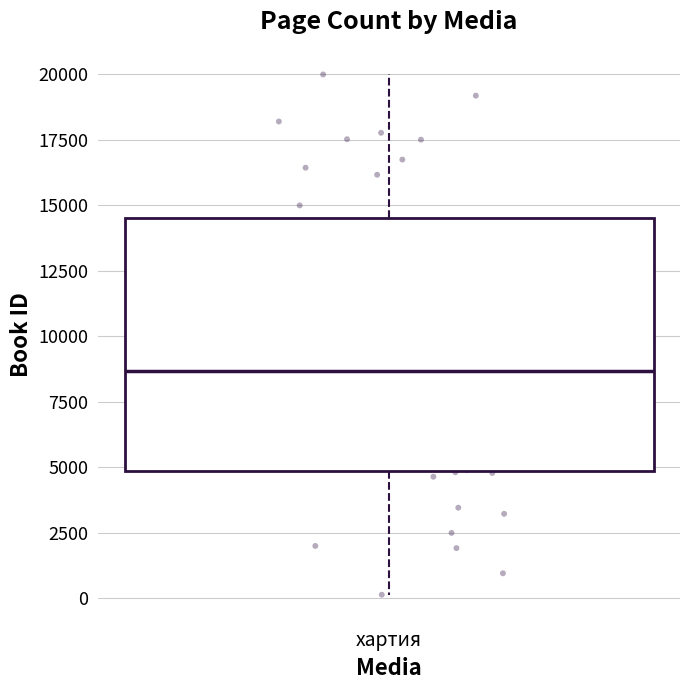

Where does the lower whisker of the box for хартия end on the y-axis? The values are not printed on the chart, so give them approximately, as read against the axis.

0